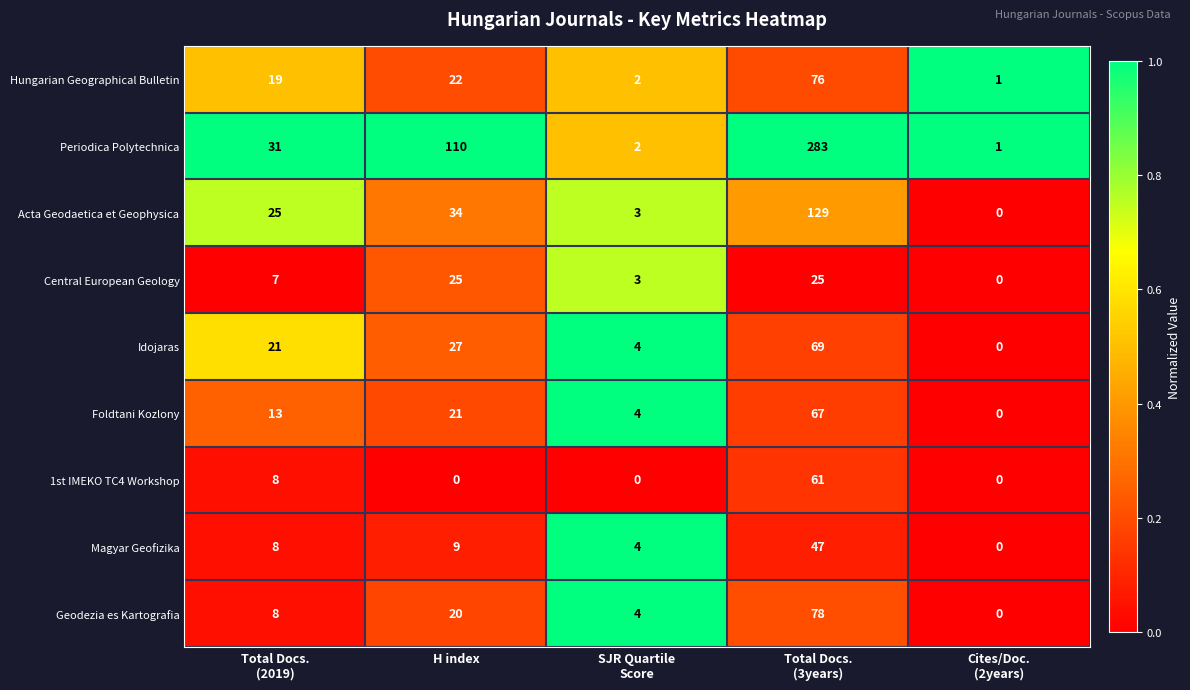

What is the spread (max minus min) of values at H index?

110